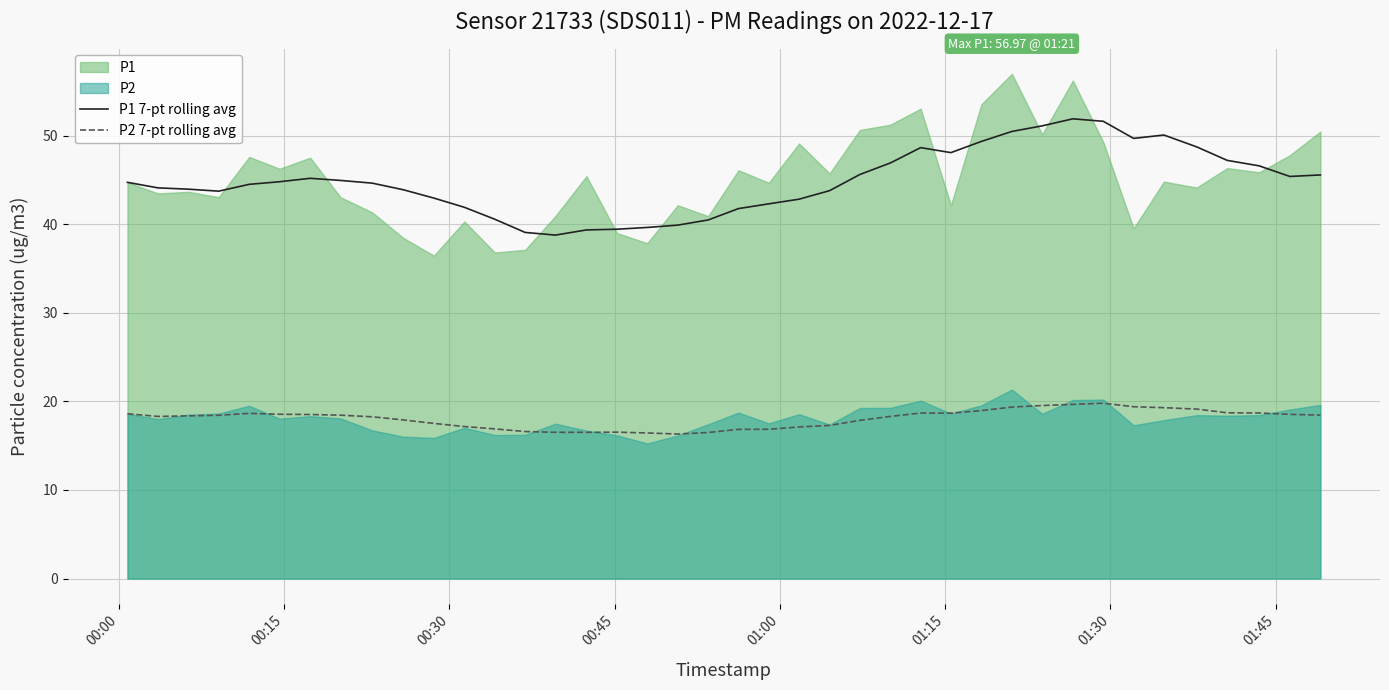

True or false: P2 7-pt rolling avg and P1 7-pt rolling avg cross at least once.

False